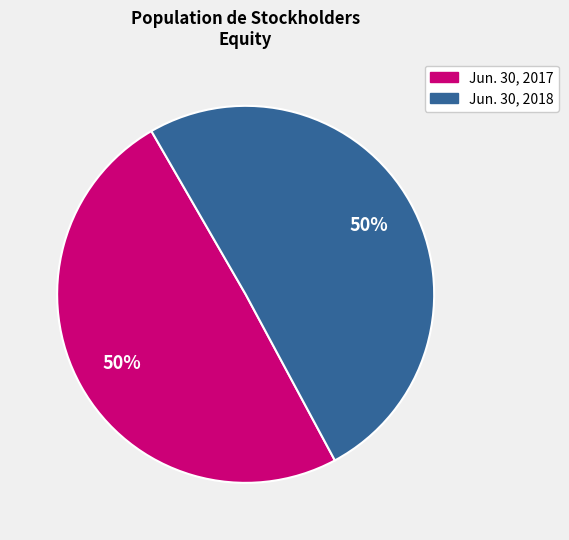

To the nearest percent, what is the combined percentage of Jun. 30, 2018 and Jun. 30, 2017?

100%